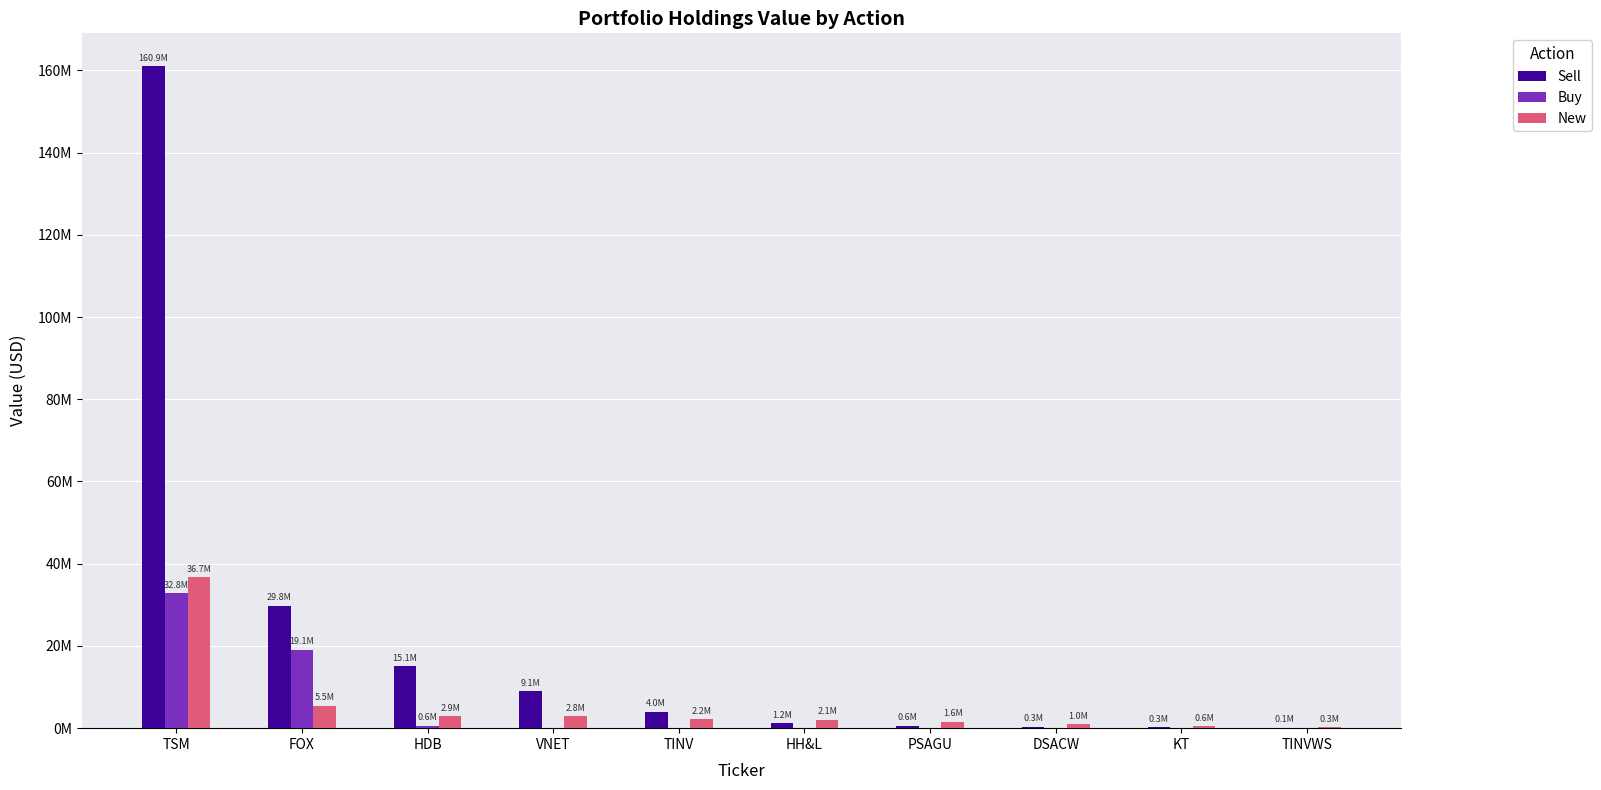

What is the difference between the New values at PSAGU and KT?

1036000